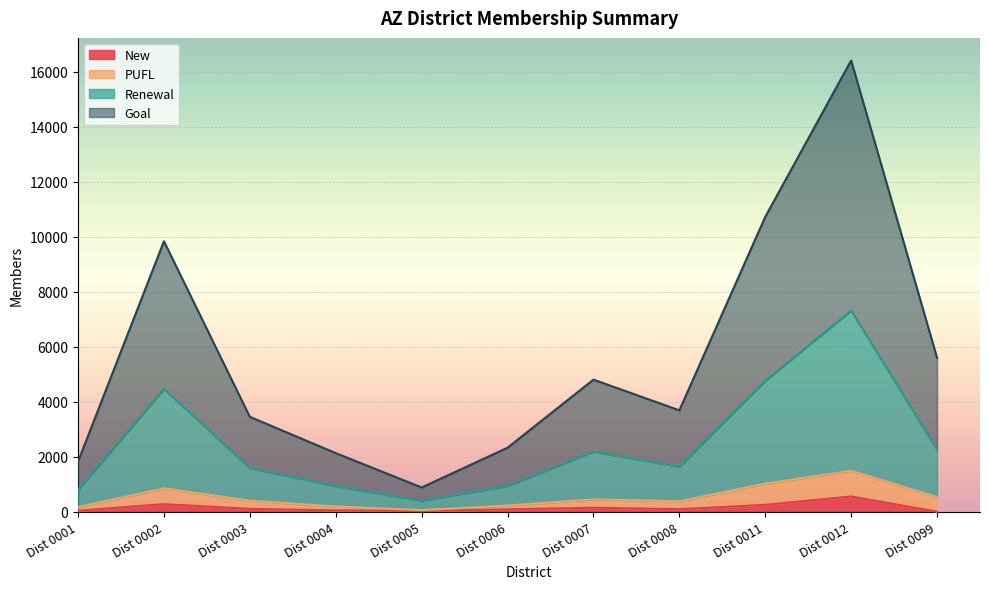

True or false: Goal and New cross at least once.

False